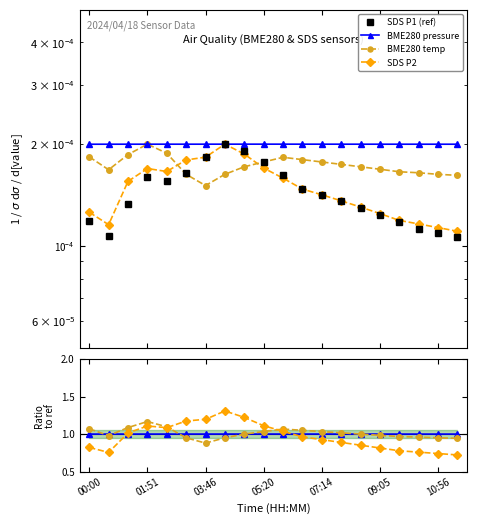

True or false: SDS P1 (ref) has a value of 0.0 at 01:51.

False